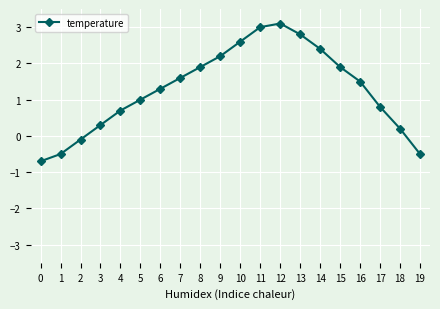

What is the difference between the maximum and minimum values?

3.8